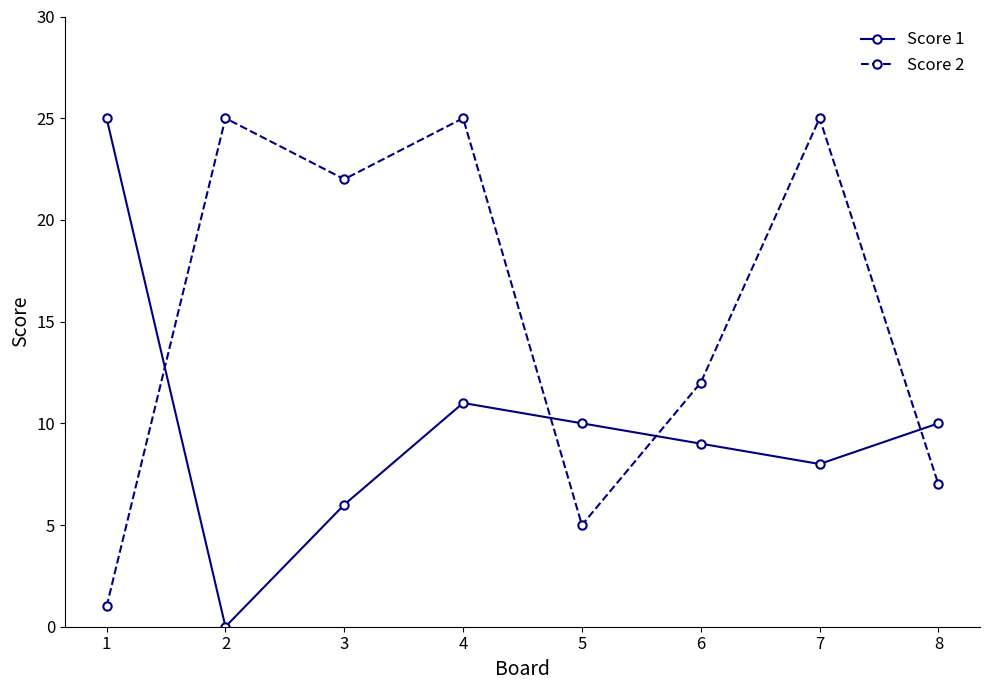

List the series in order of their overall mean, lowest first.

Score 1, Score 2